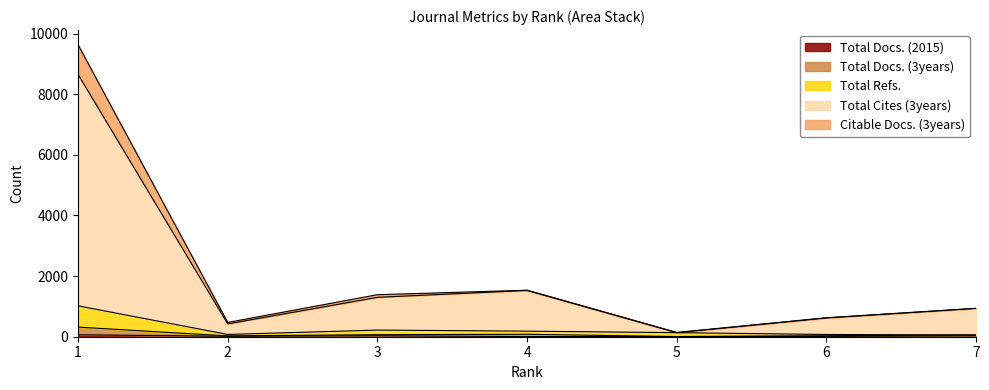

What are all the series names shown in the legend?

Total Docs. (2015), Total Docs. (3years), Total Refs., Total Cites (3years), Citable Docs. (3years)